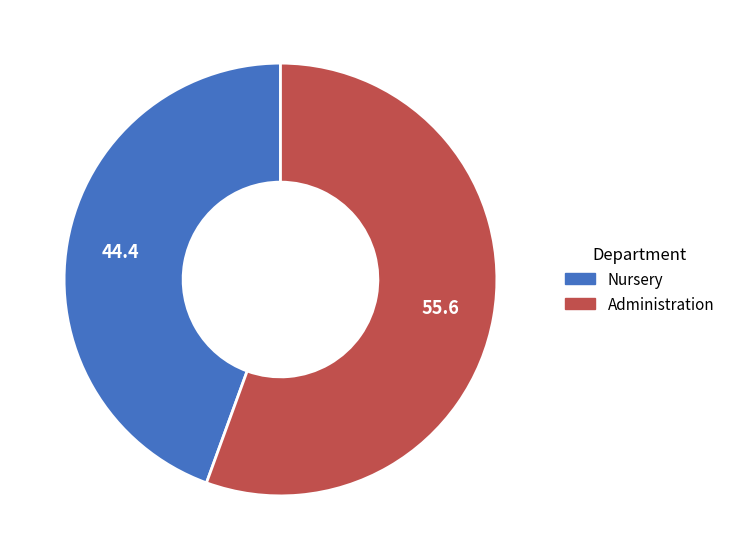

Which category has the biggest portion of the pie?

Administration